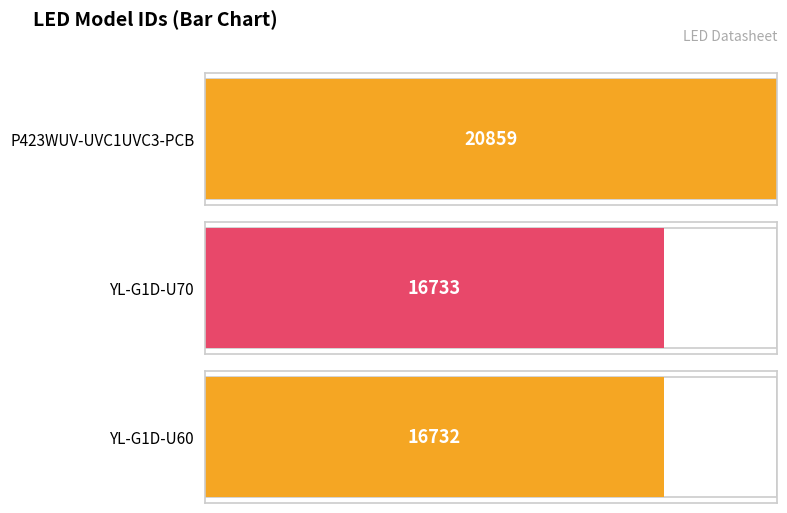

Count the number of categories in the chart.

3